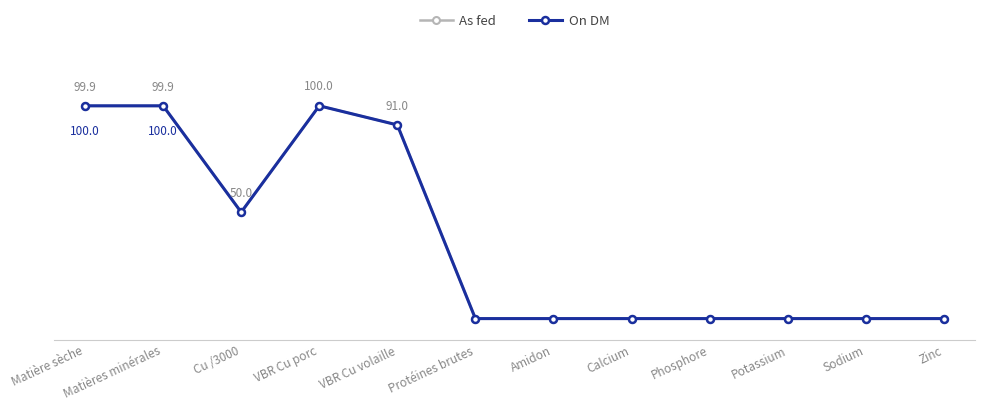

List the labels in order of On DM value, largest first.

Matière sèche, Matières minérales, VBR Cu porc, VBR Cu volaille, Cu /3000, Protéines brutes, Amidon, Calcium, Phosphore, Potassium, Sodium, Zinc